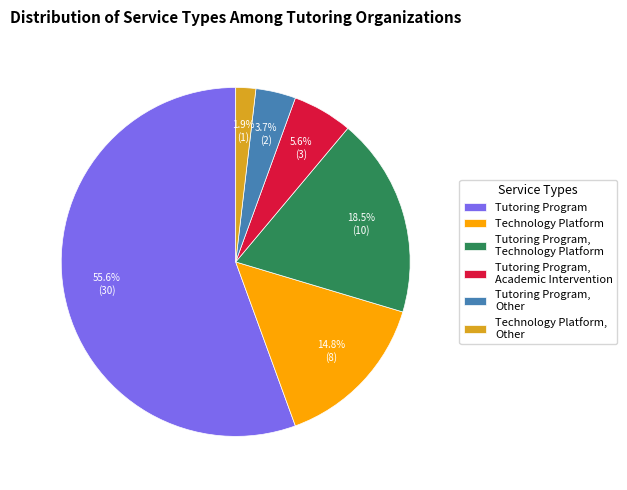

Is Tutoring Program the majority of the pie?

Yes